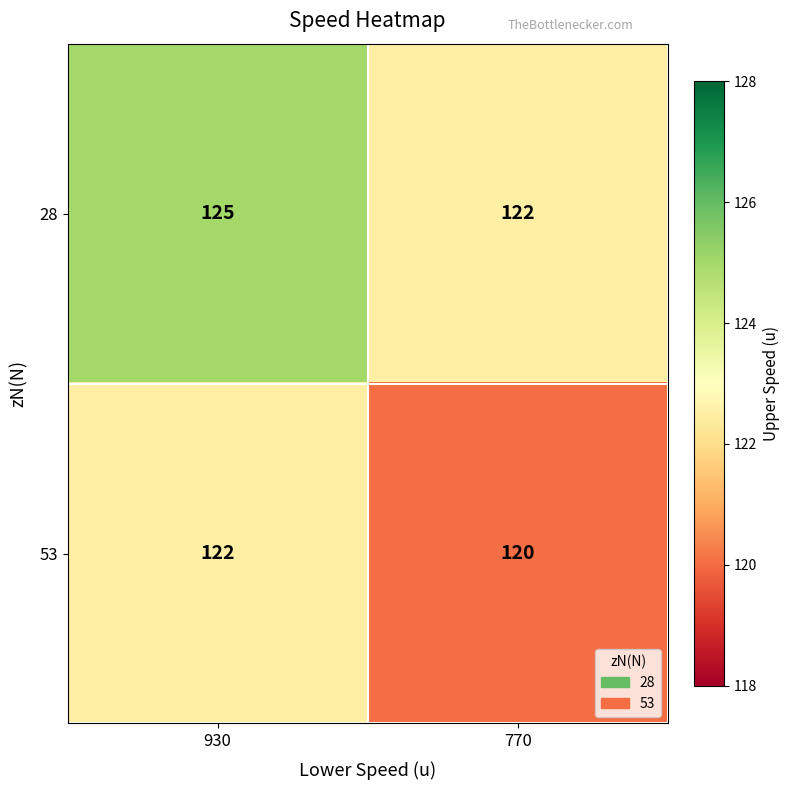

Reading left to right, extract all data points from this chart.

28: 930=125	770=122
53: 930=122	770=120